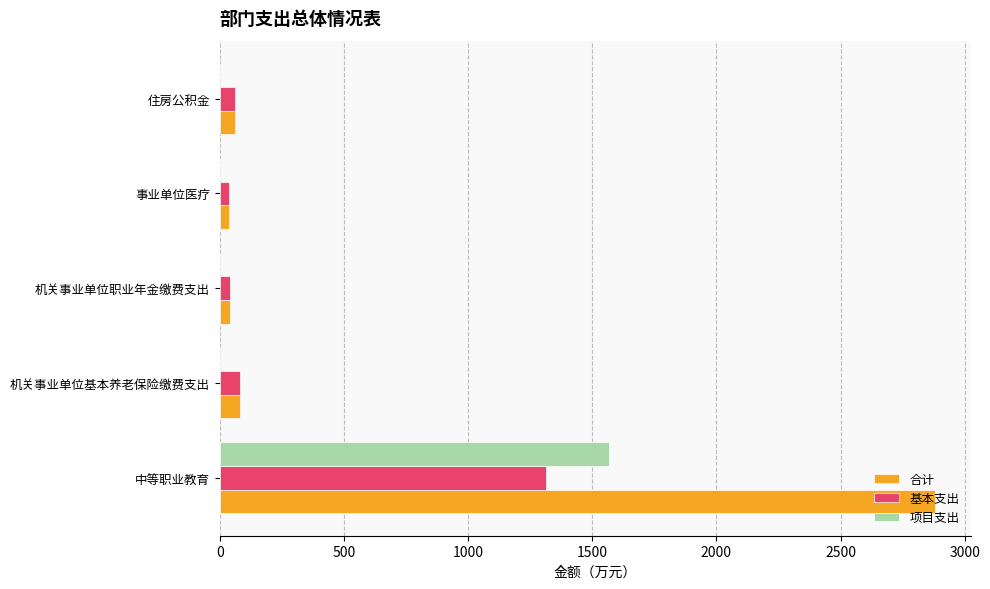

How many data points in 合计 are above 61?

3